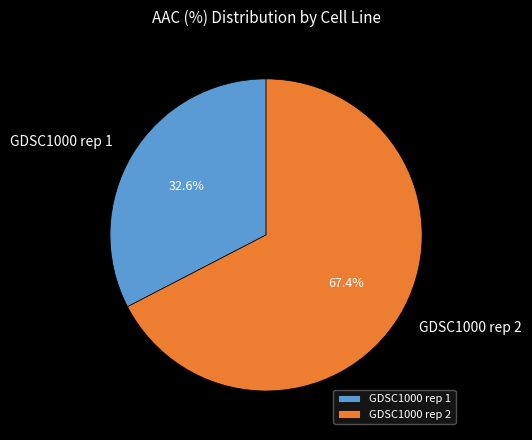

What percentage is the GDSC1000 rep 2 slice, to the nearest percent?

67%